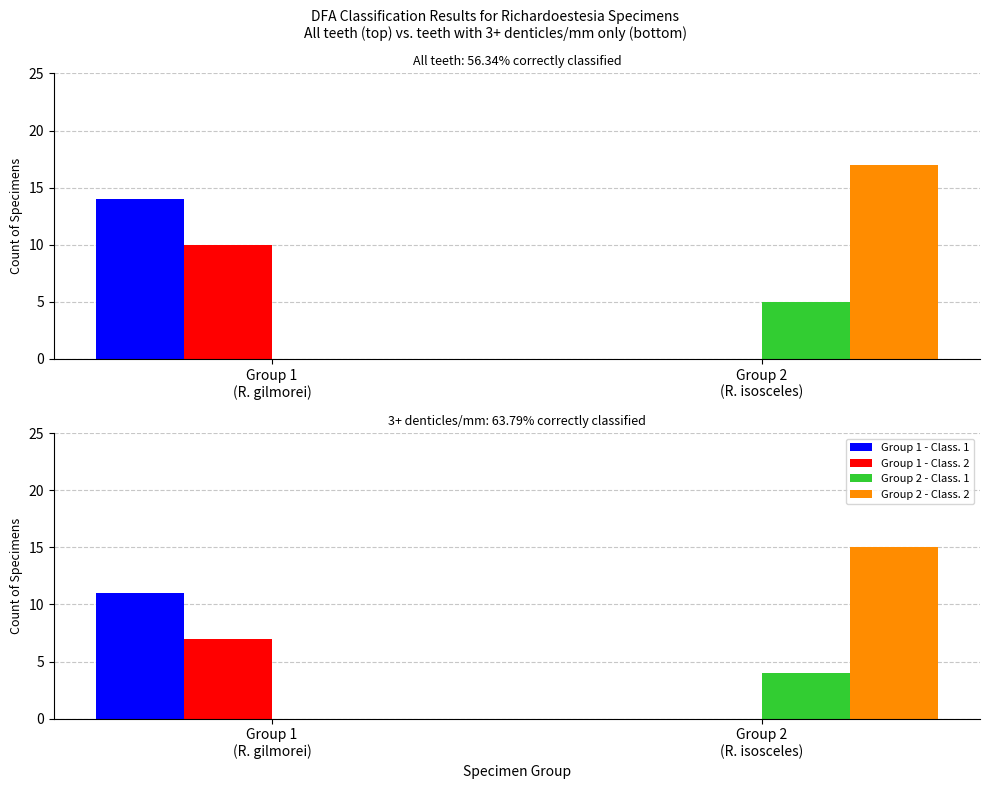

True or false: Group 2 - Class. 1 has a value of 0 at Group 1
(R. gilmorei).

True